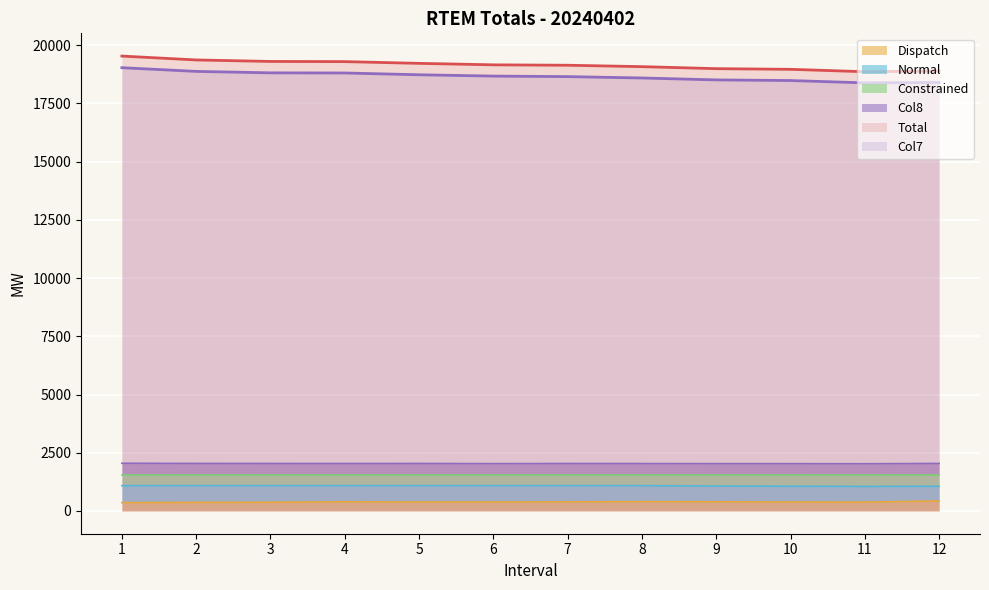

Between 5 and 7, which is larger?

5